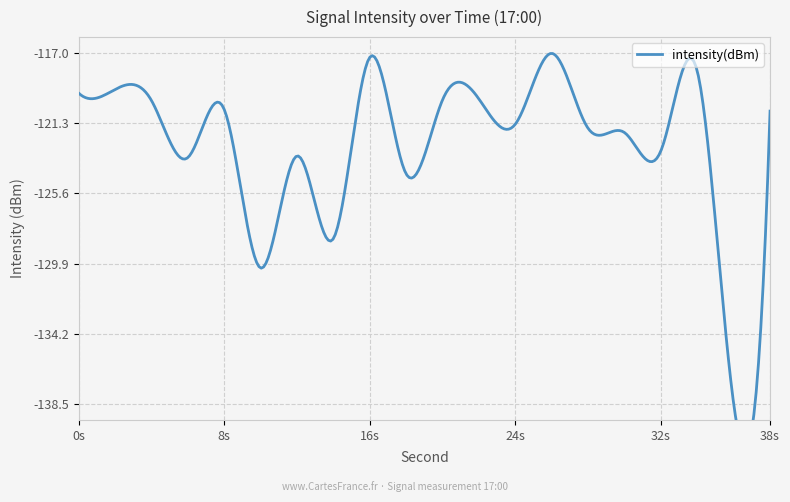

Reading right to left, extract all data points from this chart.

38=-120.5	36=-138.5	34=-118.1	32=-123.0	30=-121.8	28=-121.6	26=-117.0	24=-121.3	22=-119.8	20=-119.8	18=-124.4	16=-117.2	14=-128.4	12=-123.3	10=-130.2	8=-120.4	6=-123.4	4=-119.9	2=-119.2	0=-119.4